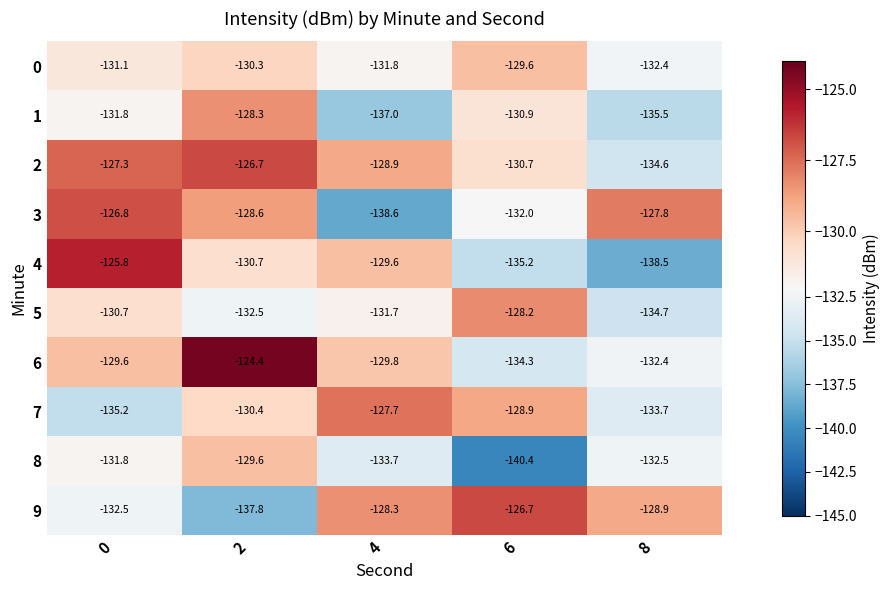

What is the difference between the second highest and minimum values in the 2 series?

7.3